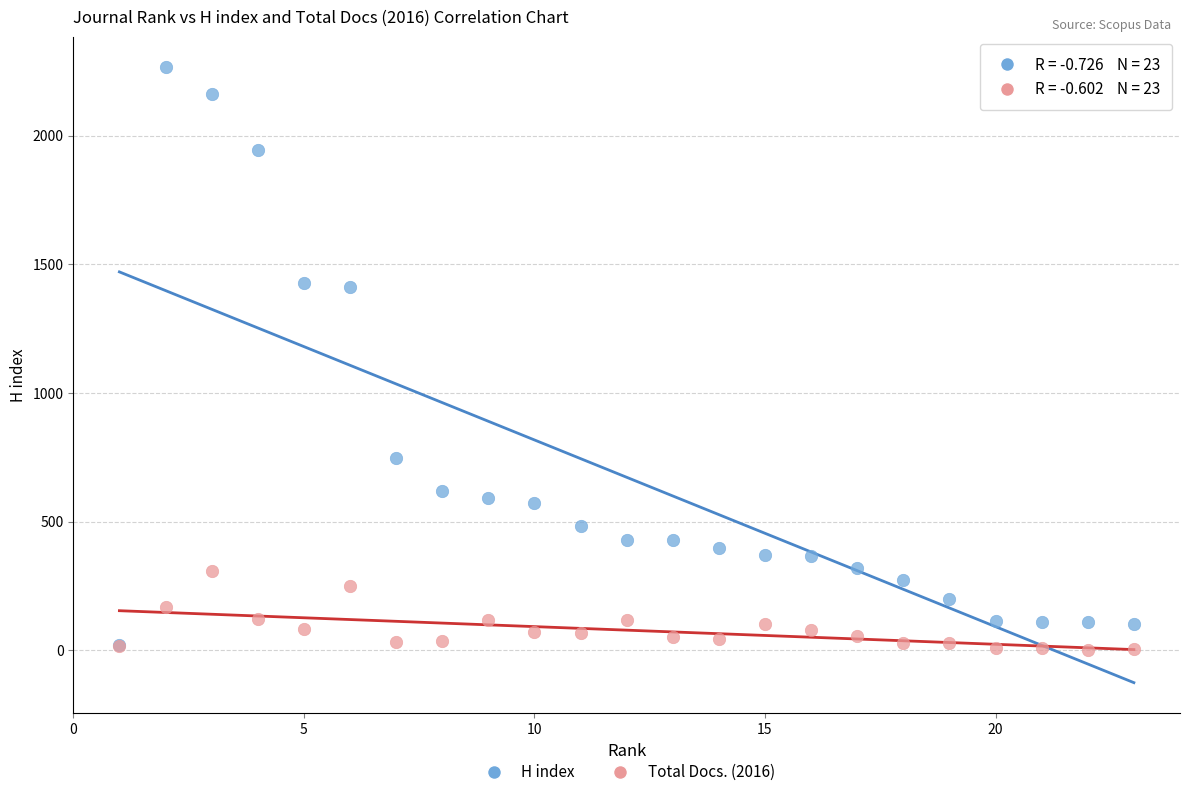

Which series reaches the maximum Y coordinate?

H index